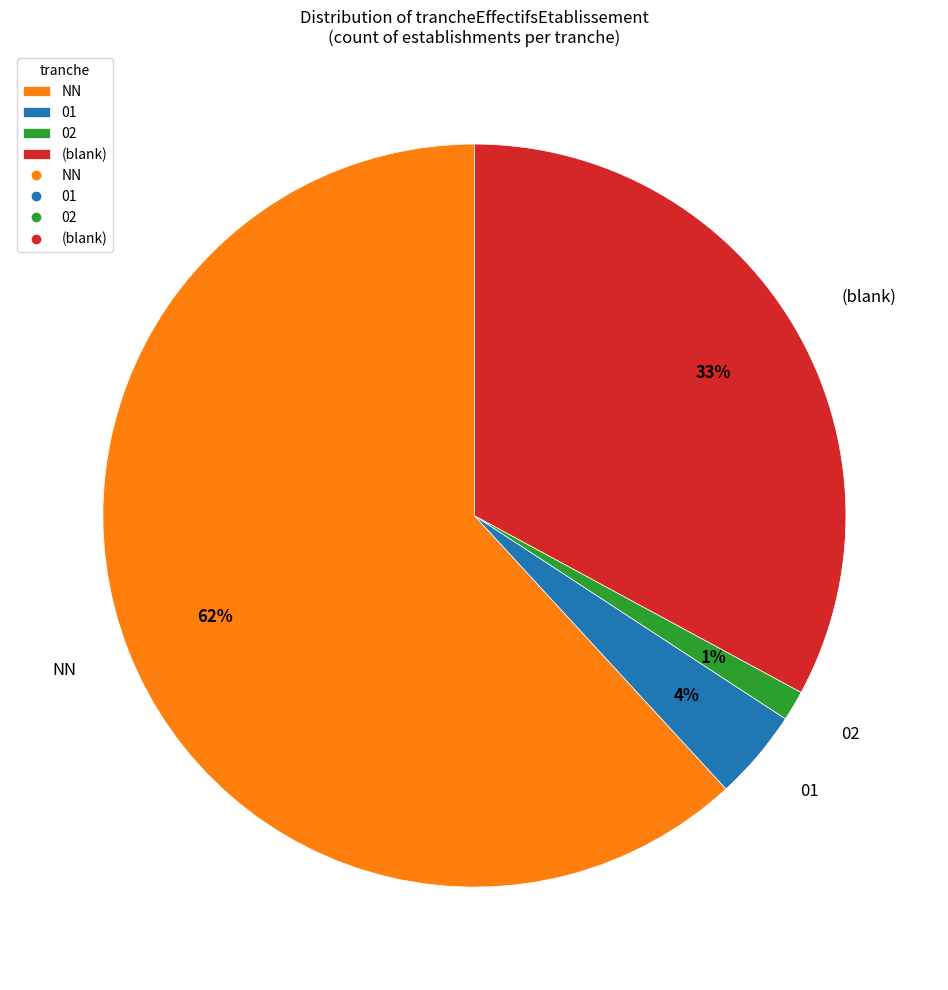

Does any single category account for the majority?

Yes